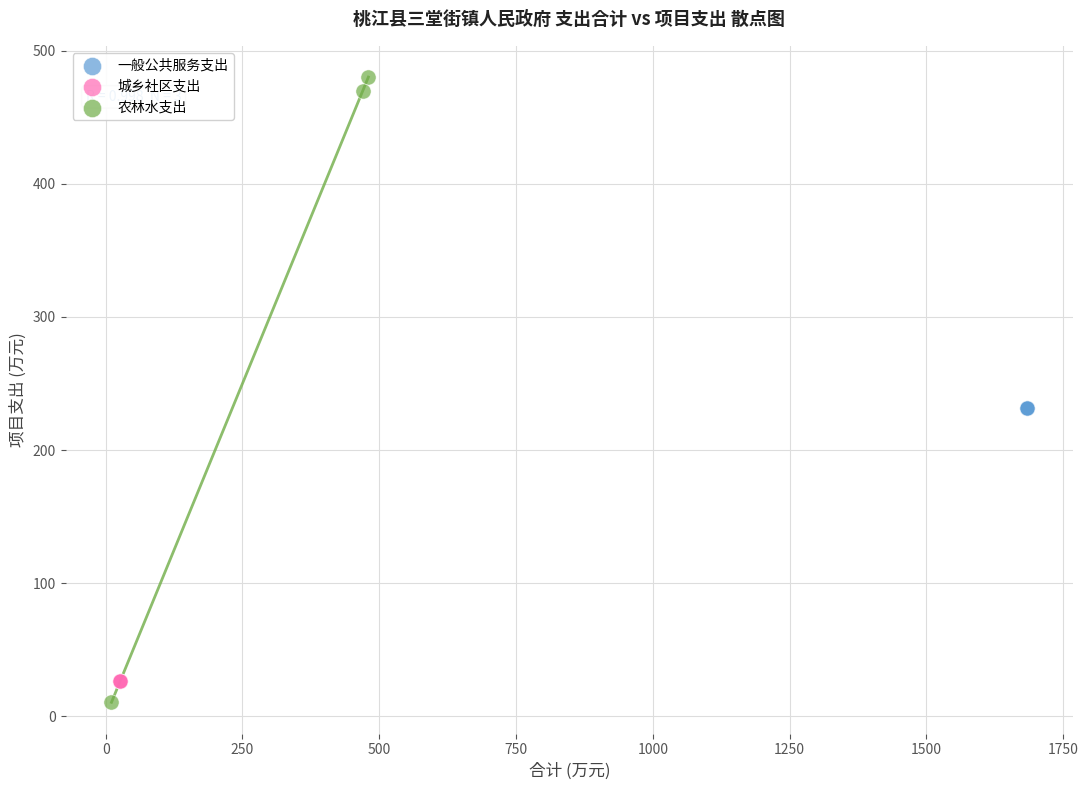

Which series reaches the maximum Y coordinate?

农林水支出